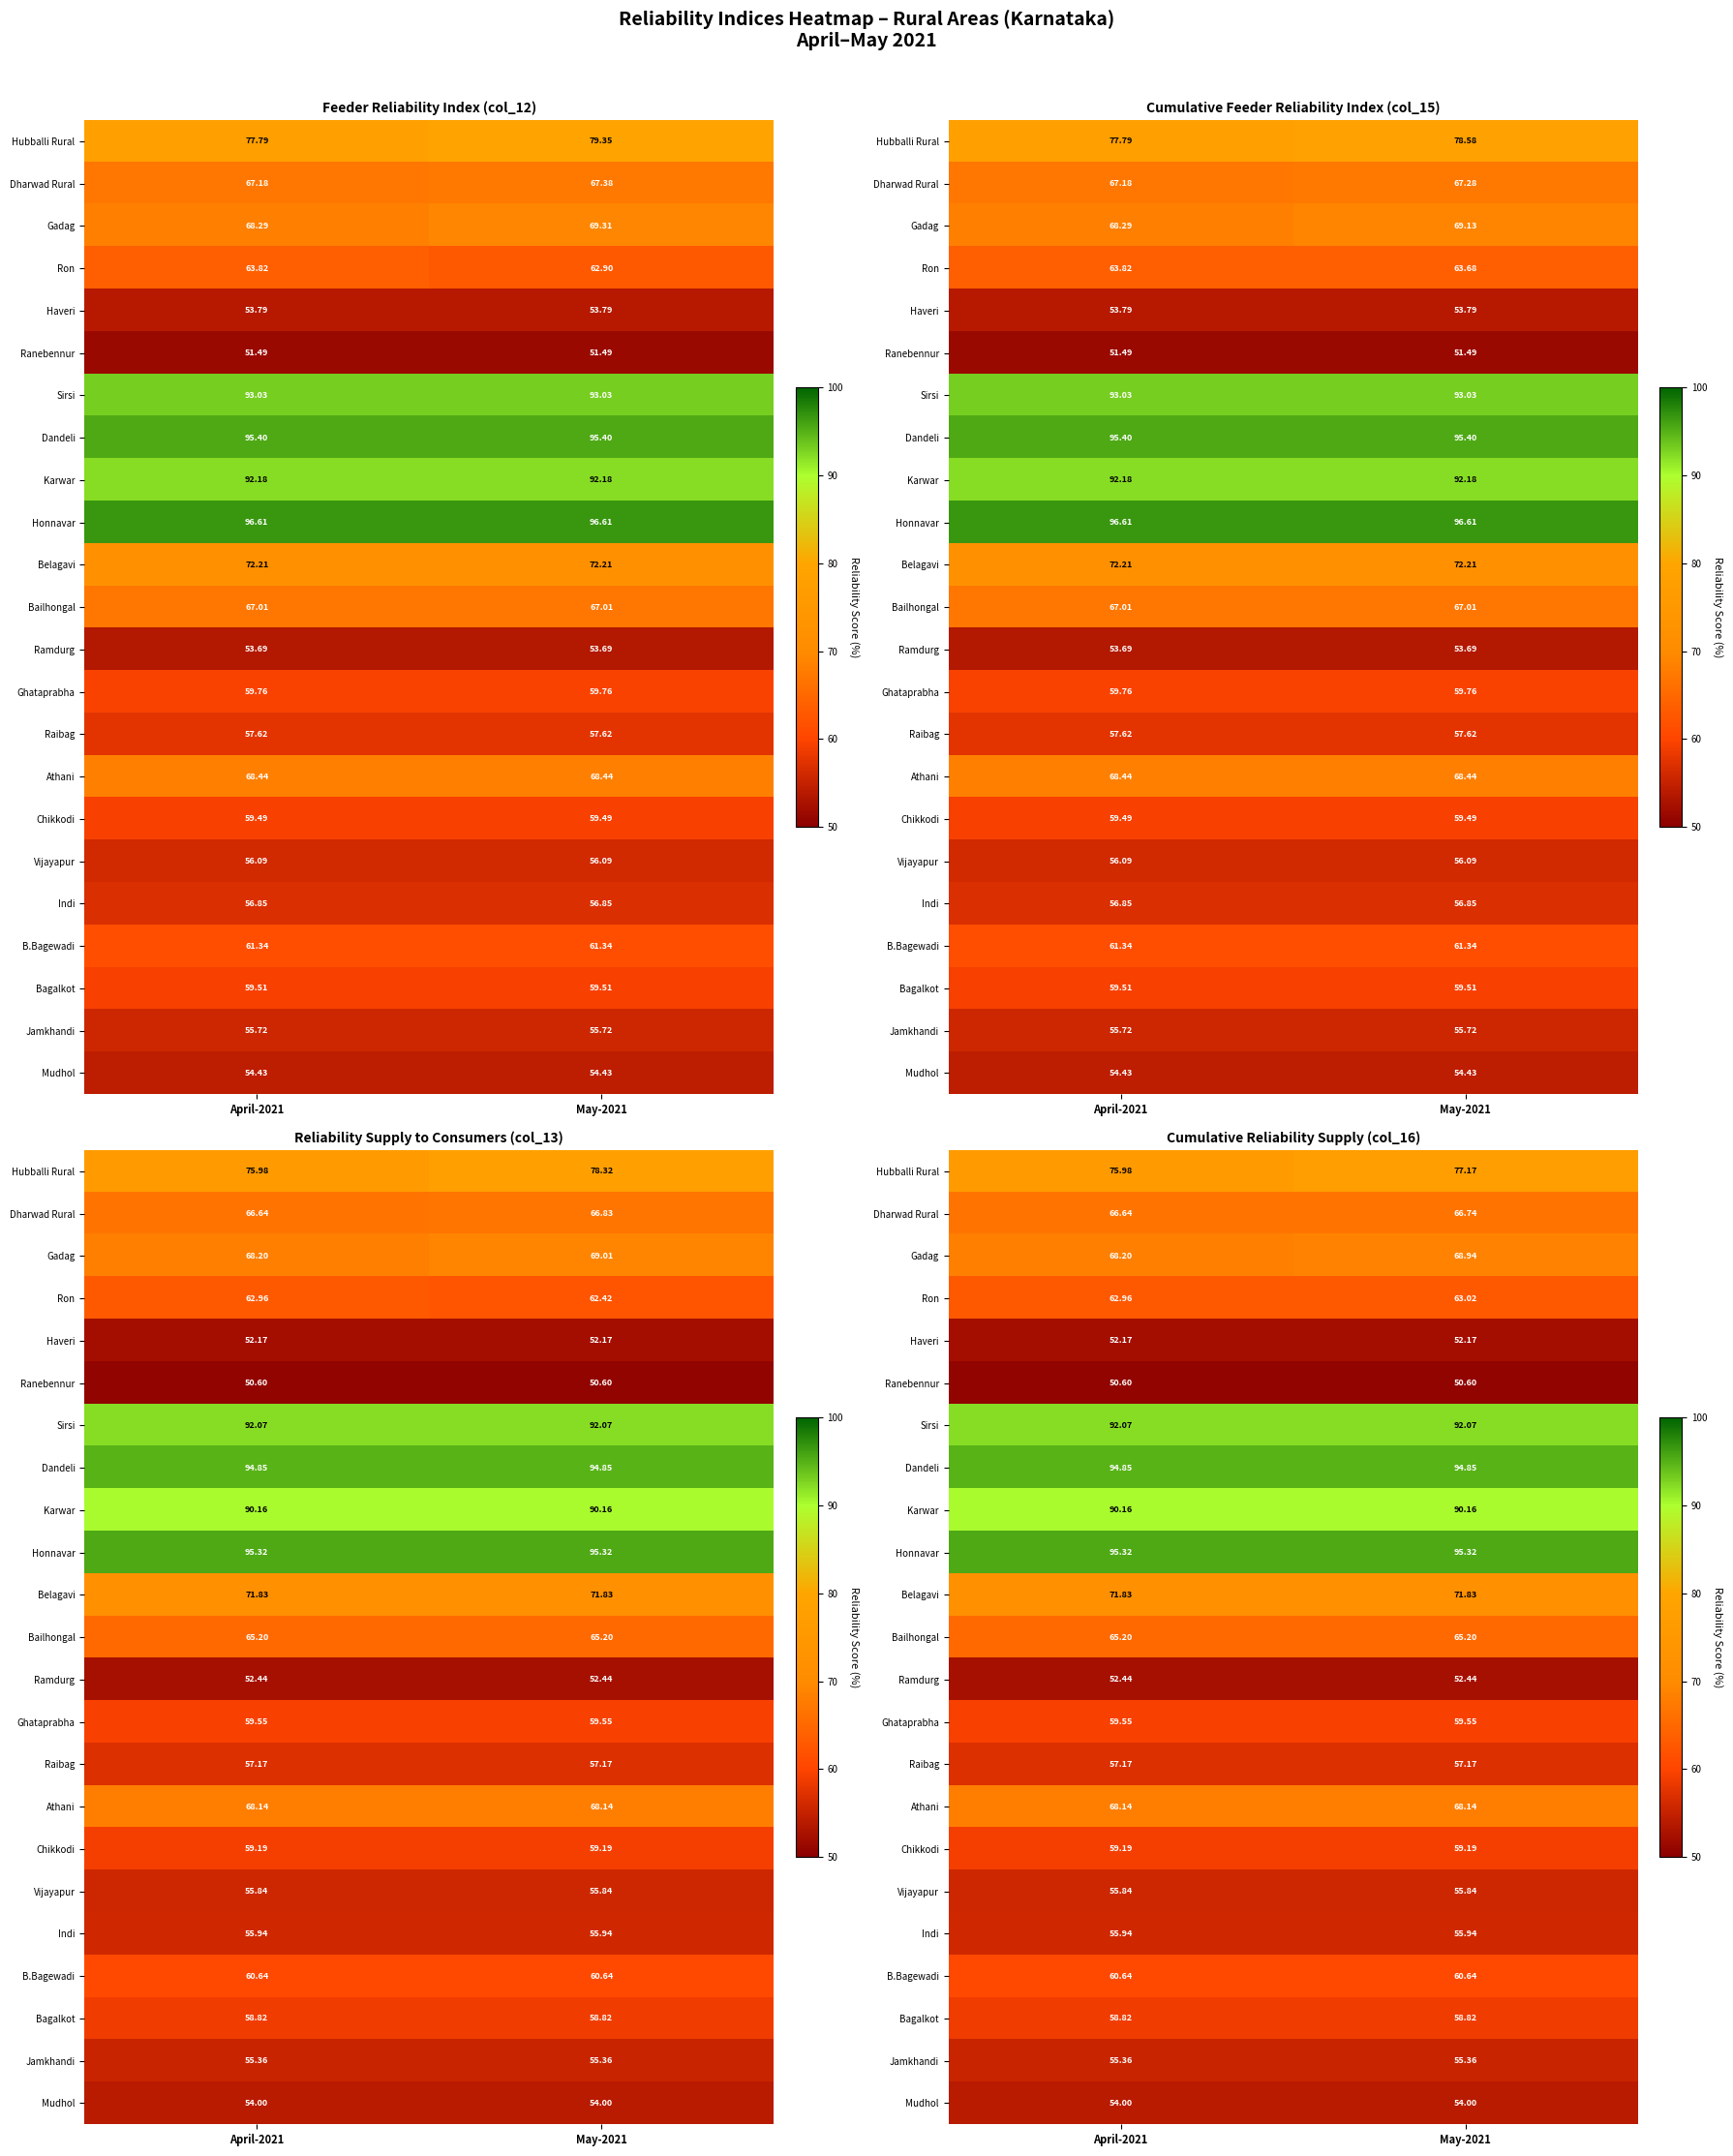

Which has a higher value, May-2021 or April-2021?

May-2021